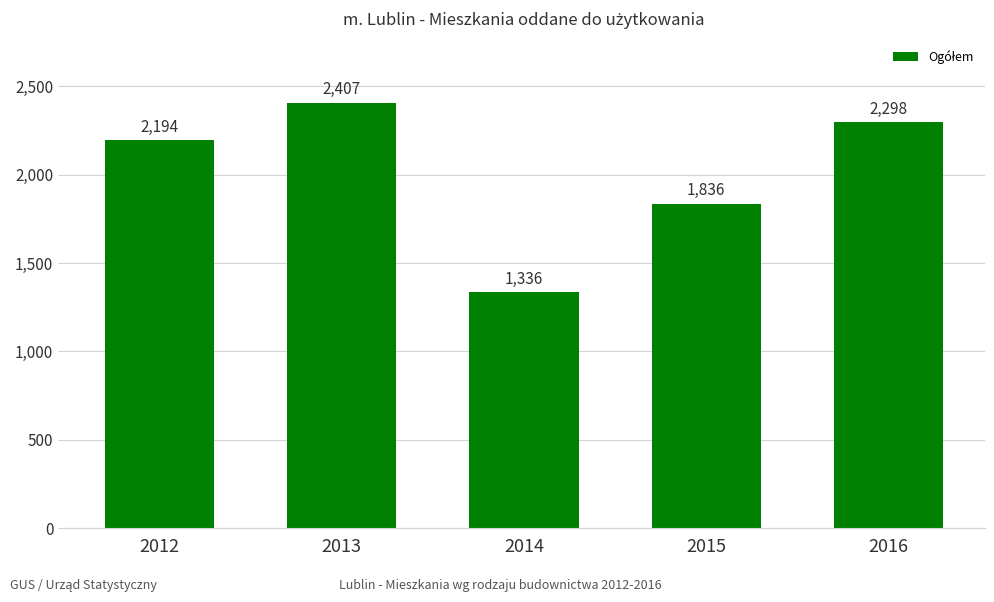

The chart shows a value of 3467 at 2012. True or false?

False